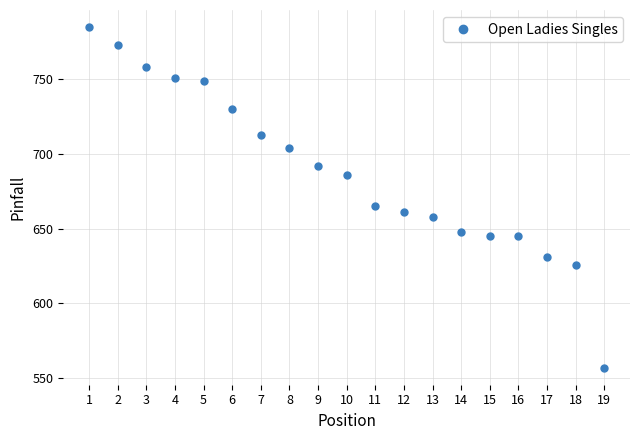

Where is the data nearest to the value 671?

11